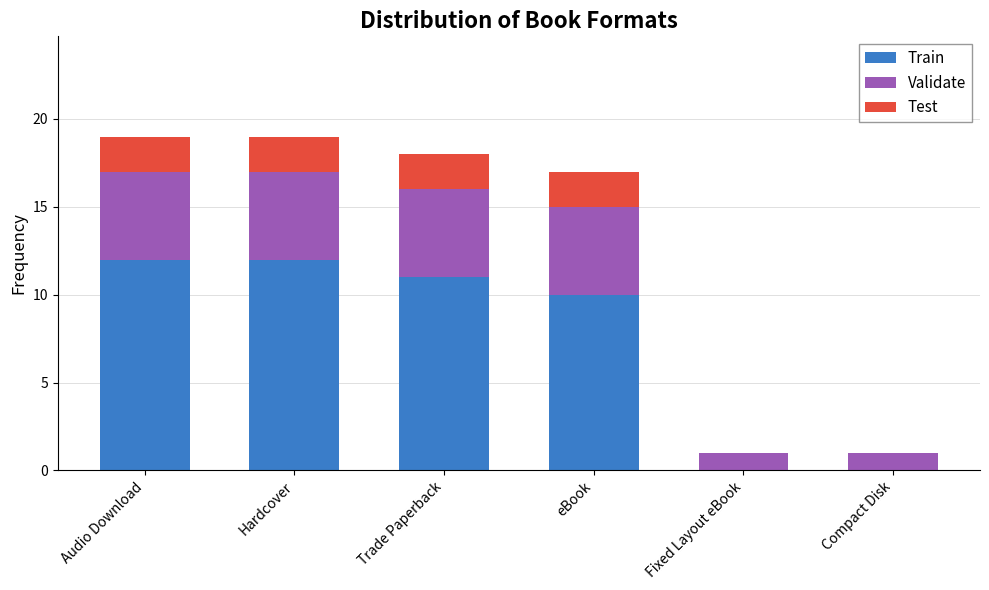

What is the highest value of the Train series?

12